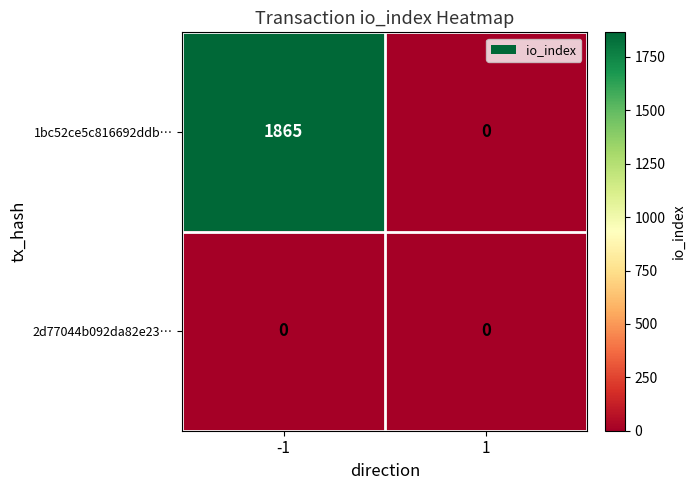

How many series are shown in this chart?

2